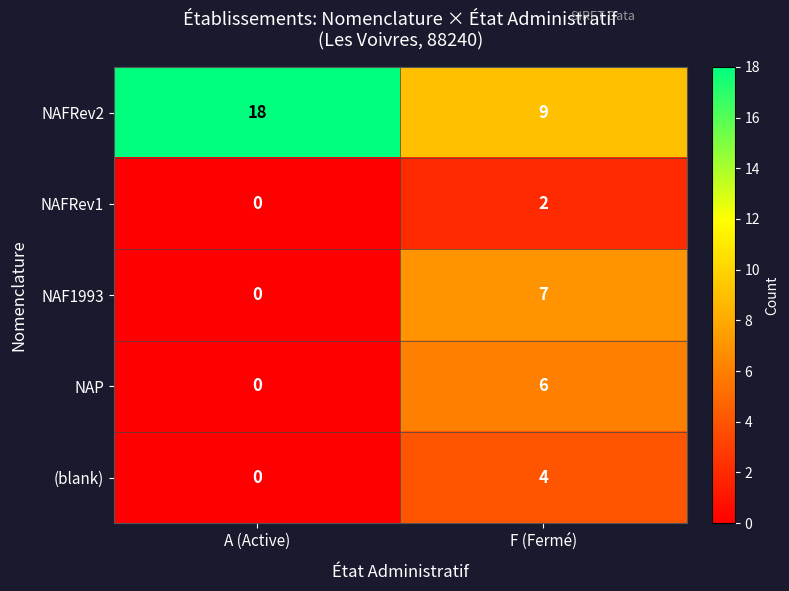

The NAFRev1 series shows 2 at F (Fermé). True or false?

True